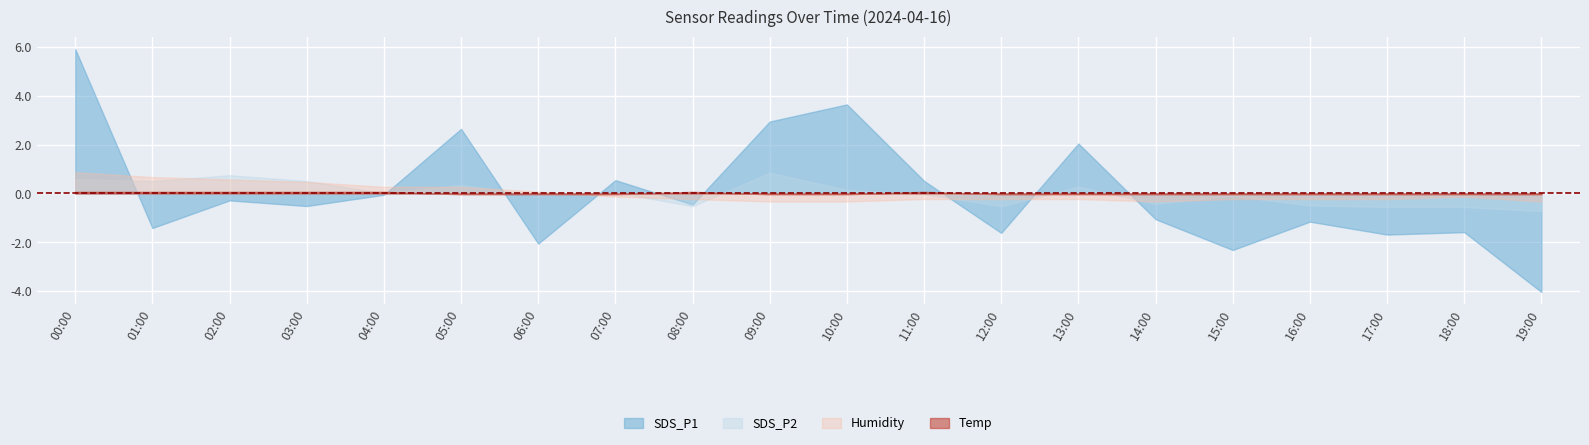

Which series has the largest range (max minus min)?

SDS_P1